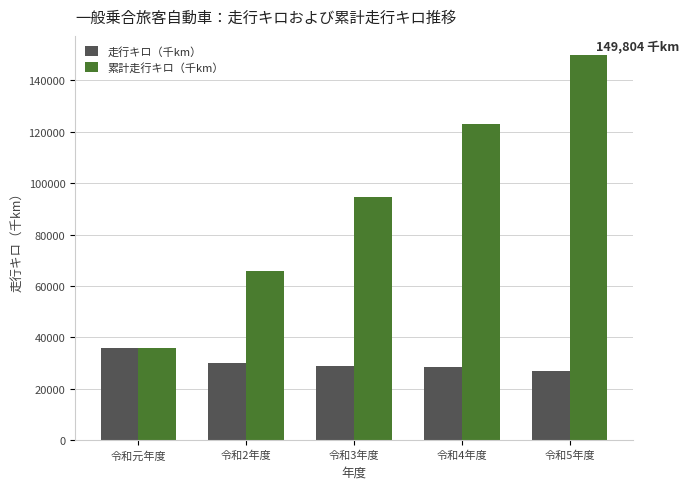

How many groups of bars are there?

5